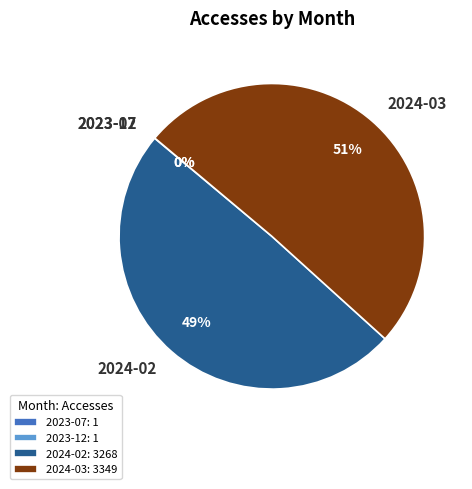

To the nearest percent, what percentage of the pie is 2024-03?

51%